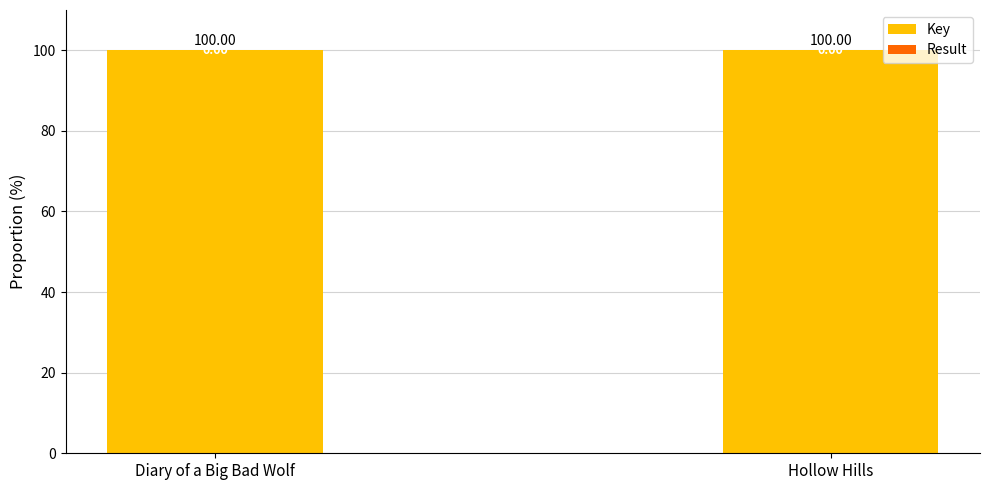

Does the chart contain stacked bars?

Yes